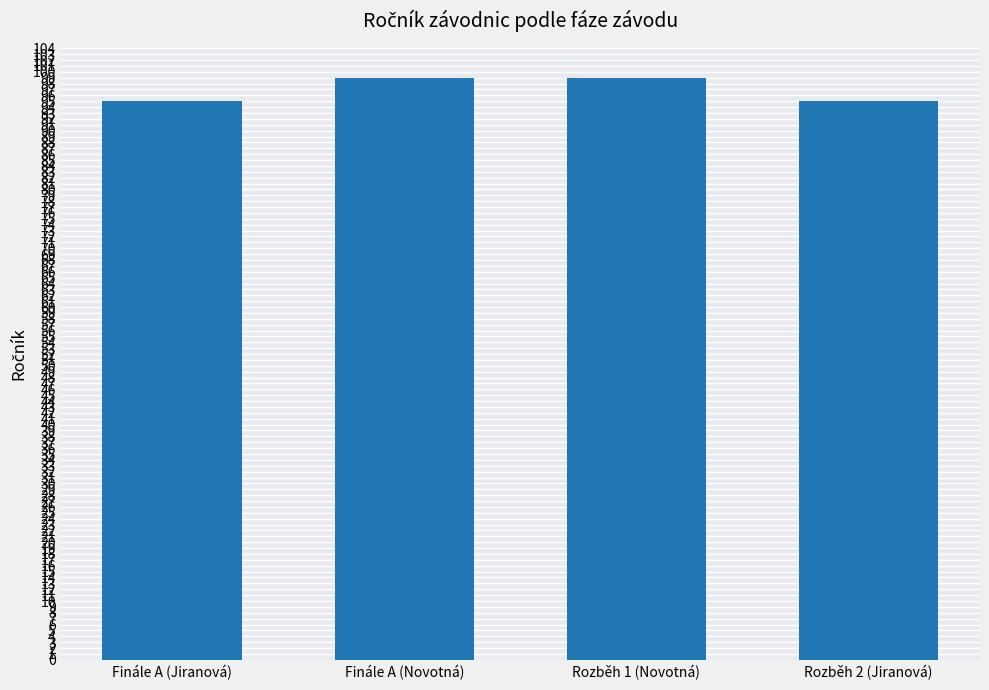

True or false: the data shows 32 at Finále A (Novotná).

False